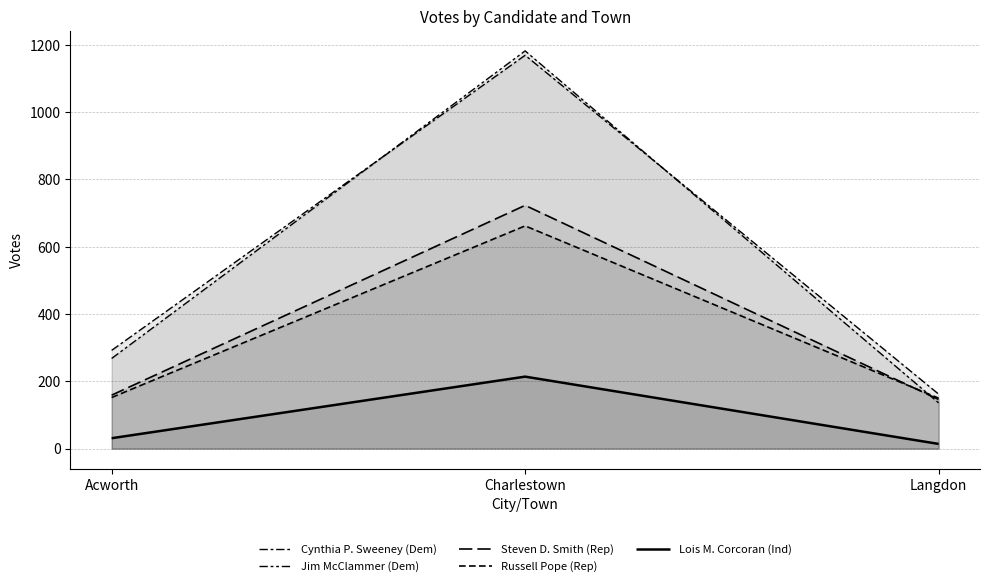

What is the label of the 1st point from the right?

Langdon